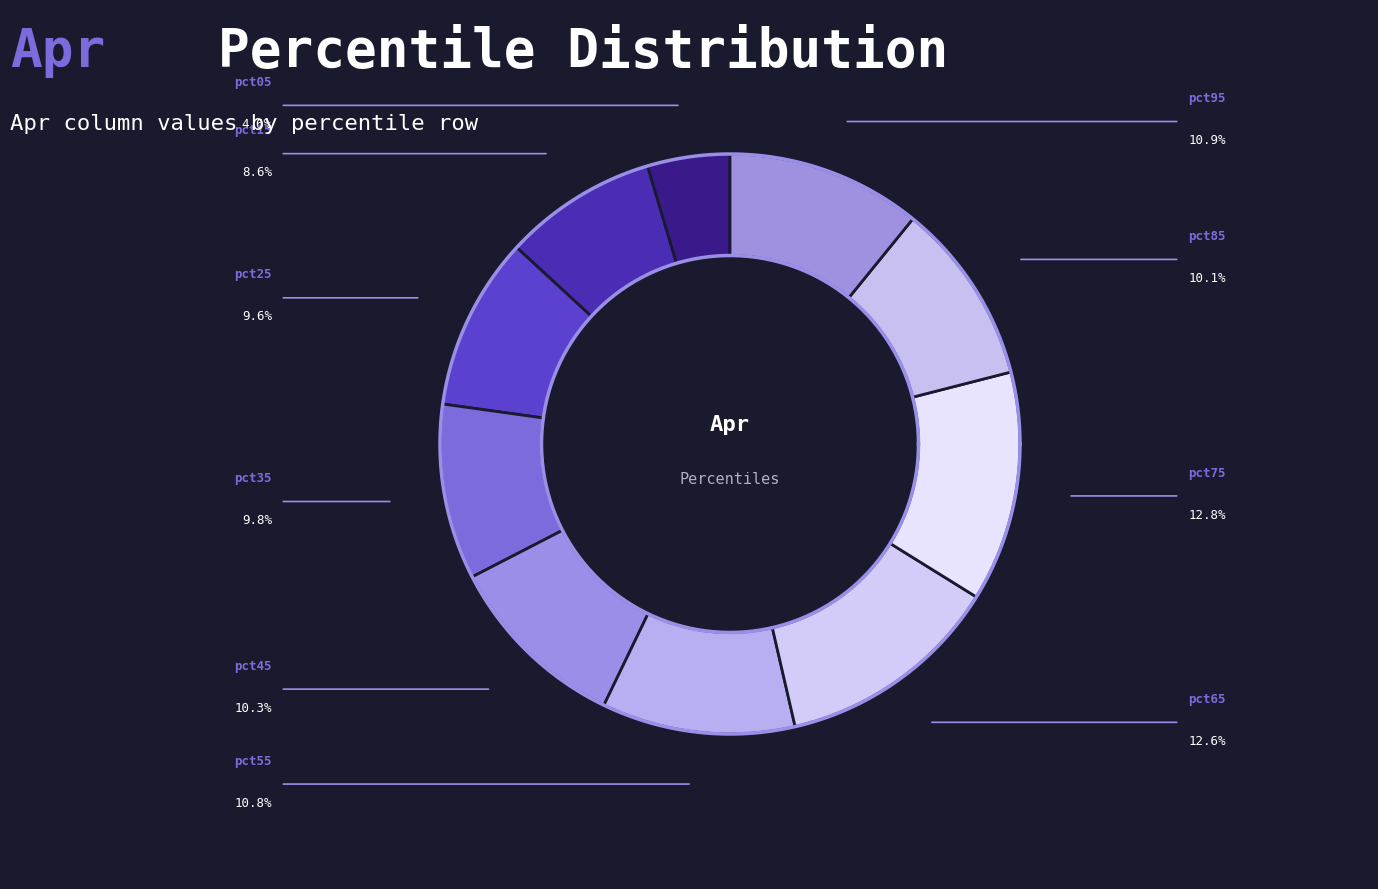

Which slice is the smallest?

pct05